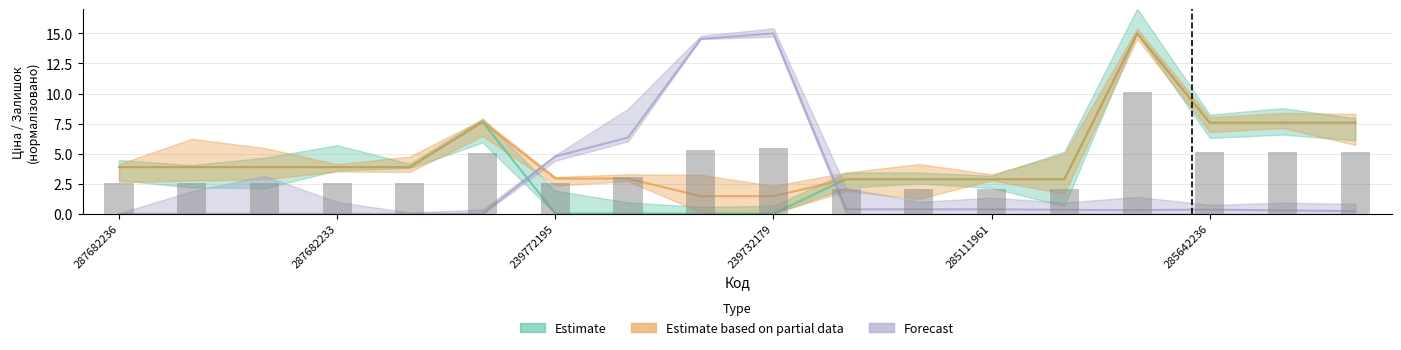

What is the value of the 1st bar from the left?

2.6